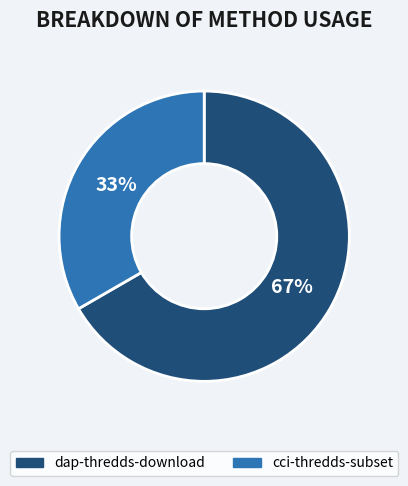

Which slice is the largest?

dap-thredds-download